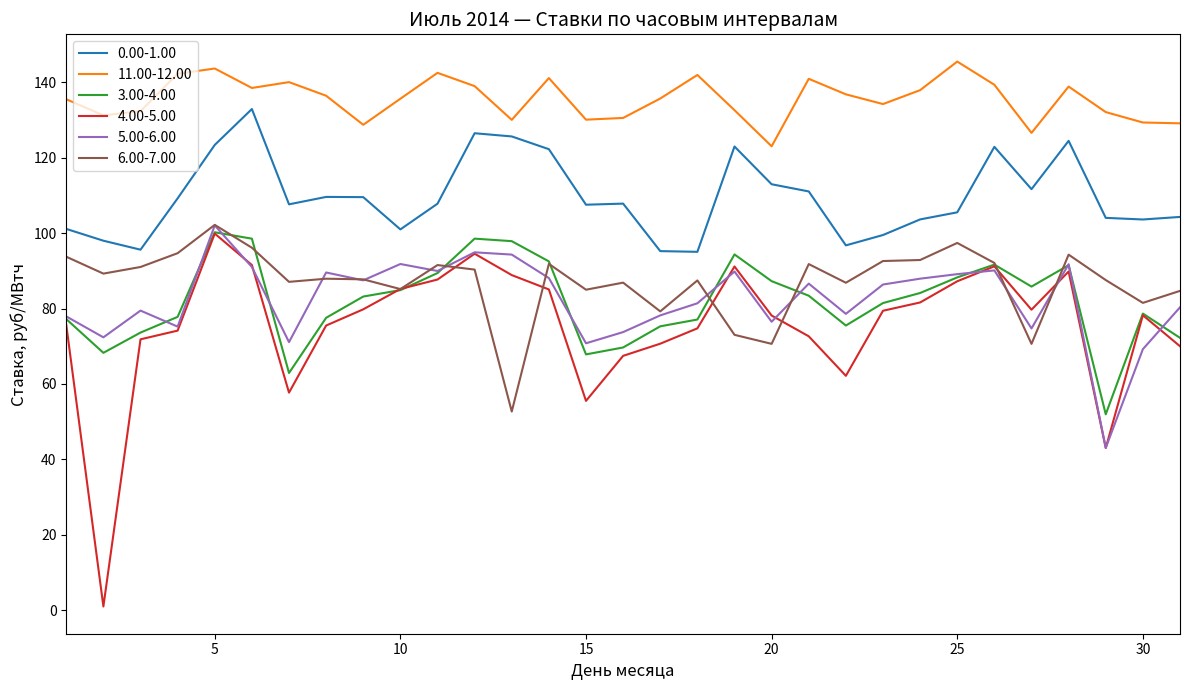

Which series has the widest spread of values?

4.00-5.00